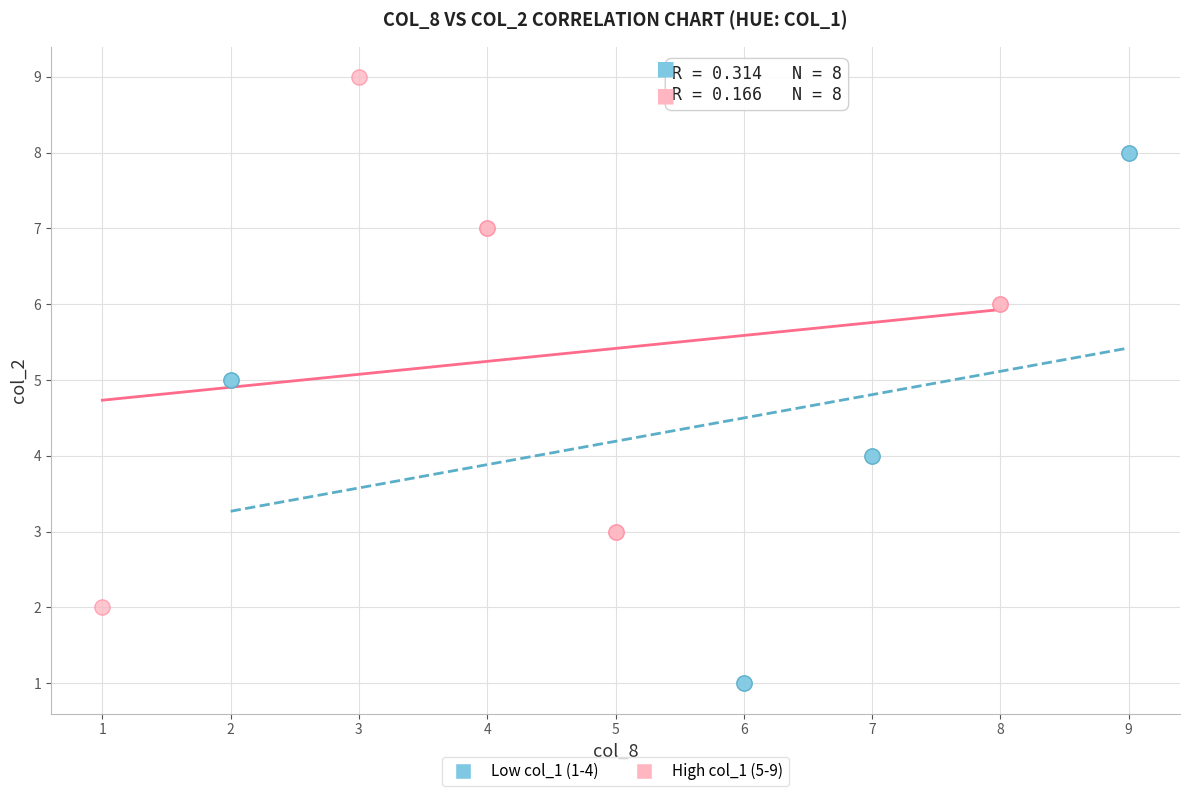

Which series contains the highest Y value?

High col_1 (5-9)